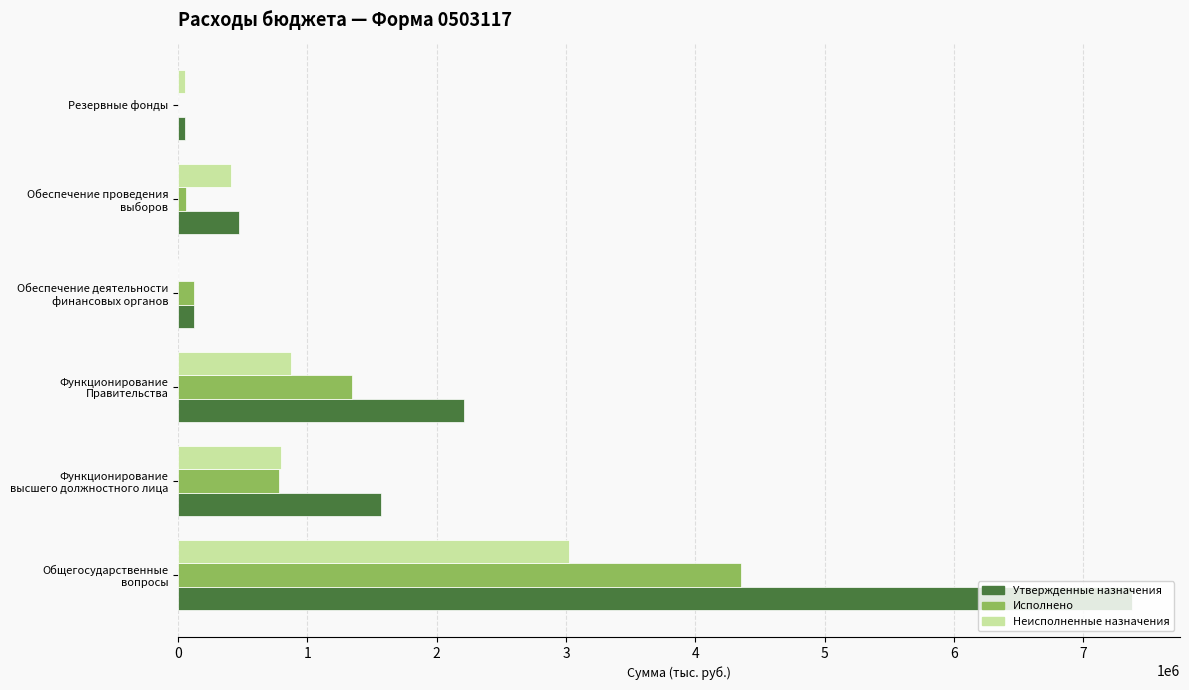

How many positive values does the Неисполненные назначения series have?

5